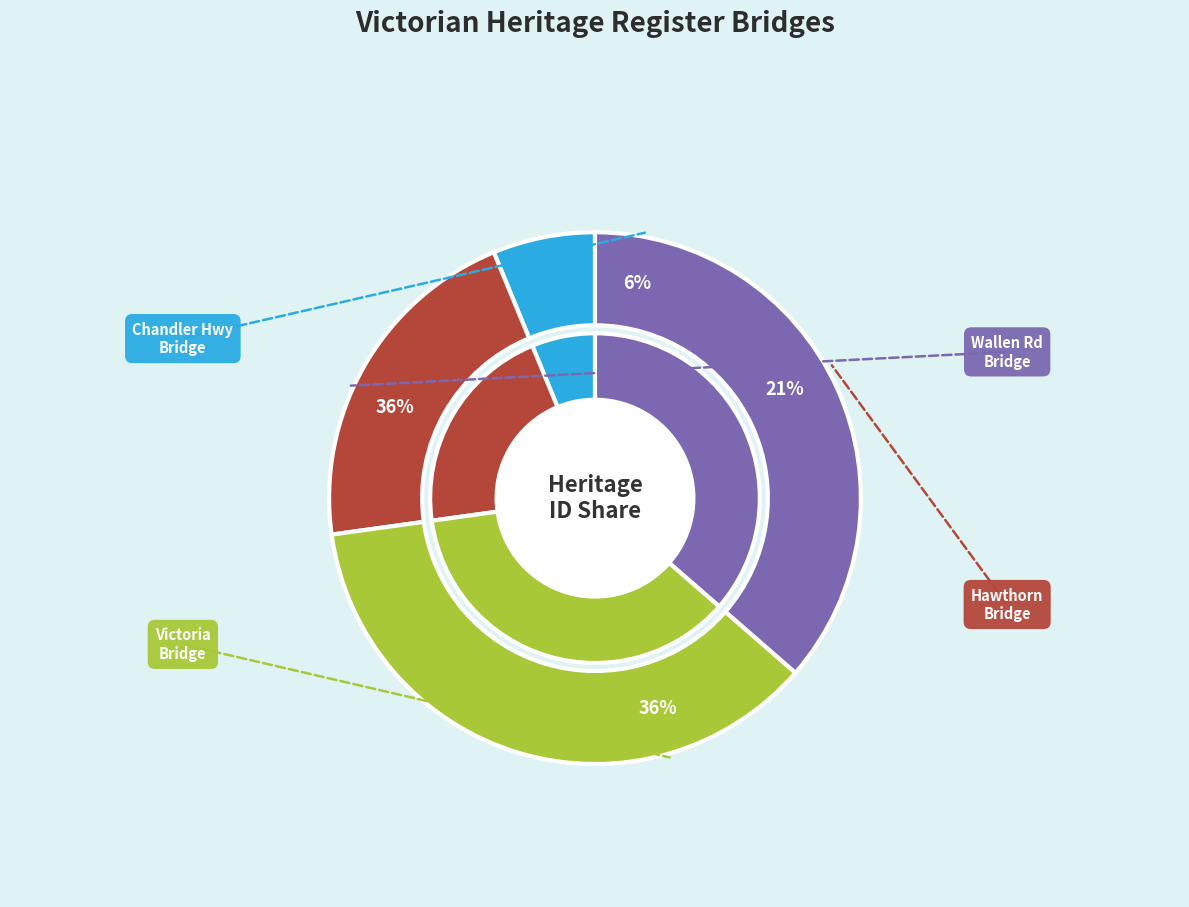

To the nearest percent, what is the difference between the HAWTHORN BRIDGE and CHANDLER HIGHWAY BRIDGE slice percentages?

15%